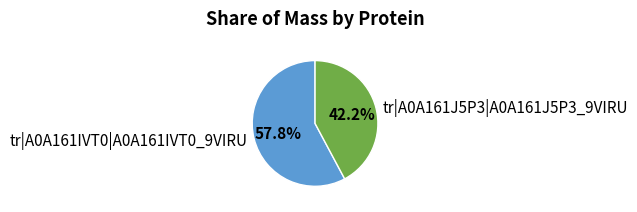

What is the smallest slice in the pie chart?

tr|A0A161J5P3|A0A161J5P3_9VIRU